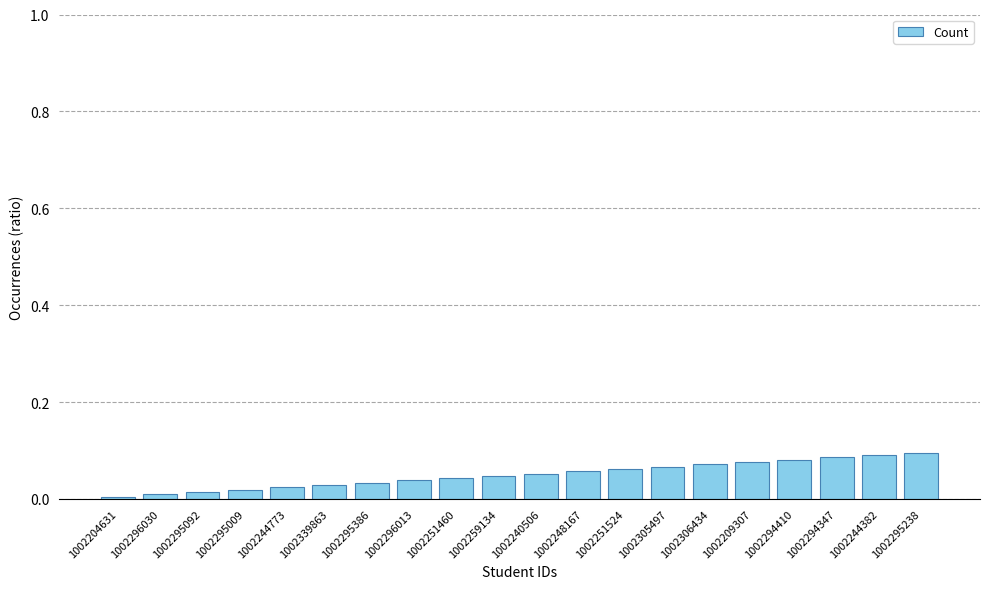

Count the number of categories in the chart.

20